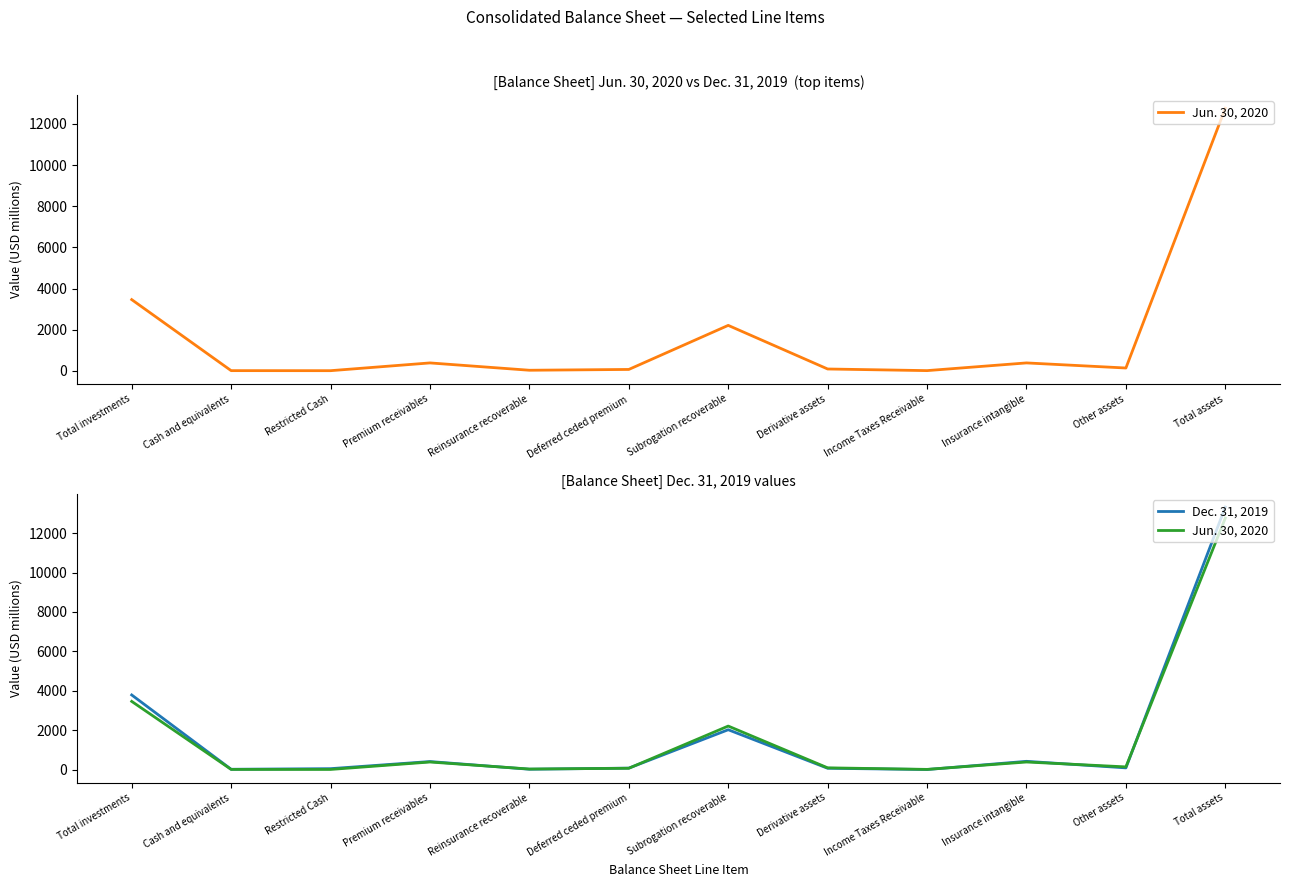

The Jun. 30, 2020 series shows 554 at Premium receivables. True or false?

False